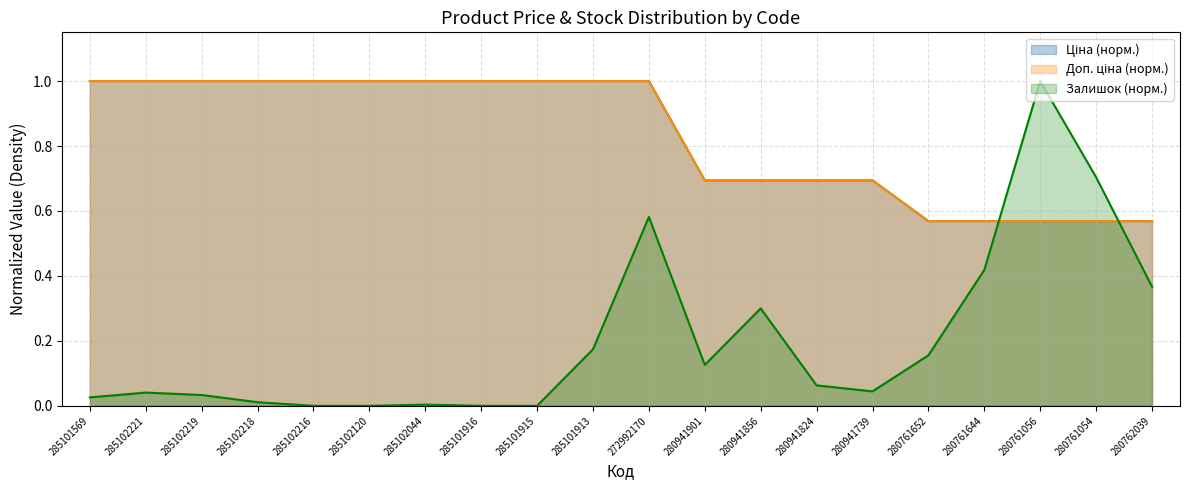

What position from the right is 285102044?

14